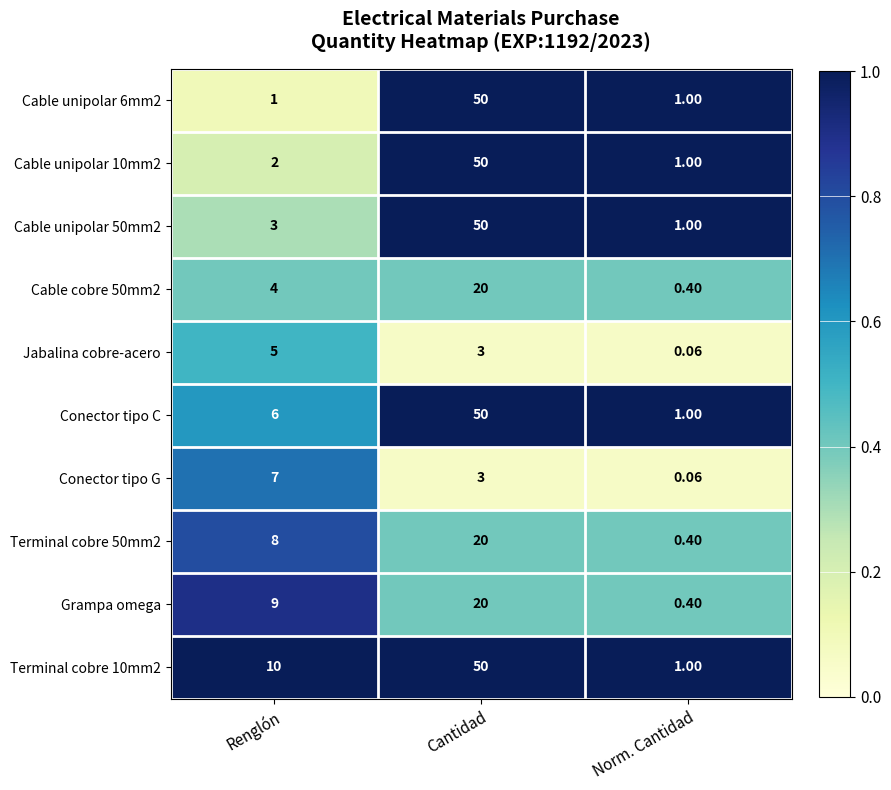

What is the total value across all series at Renglón?

55.0